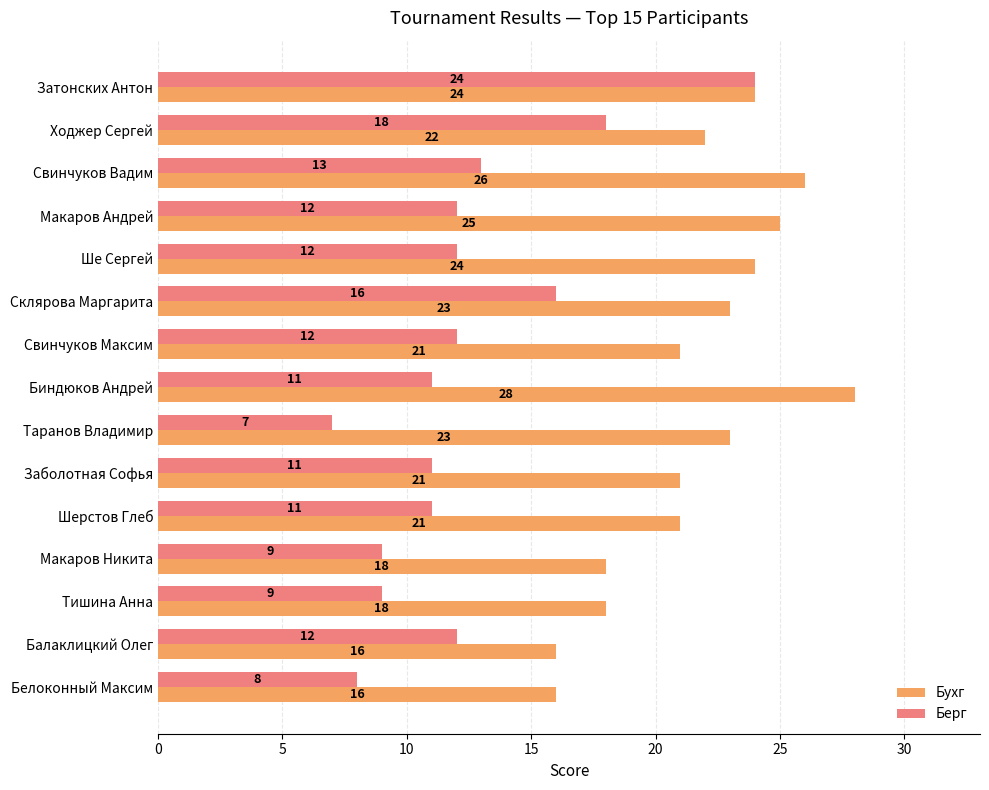

List the series in order of their overall mean, lowest first.

Берг, Бухг